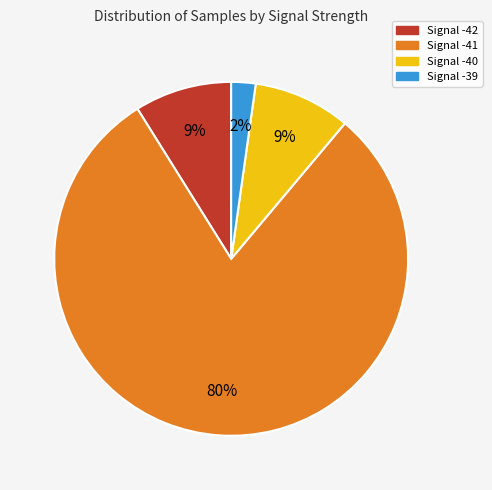

To the nearest percent, what is the difference between the largest and smallest slice percentages?

78%